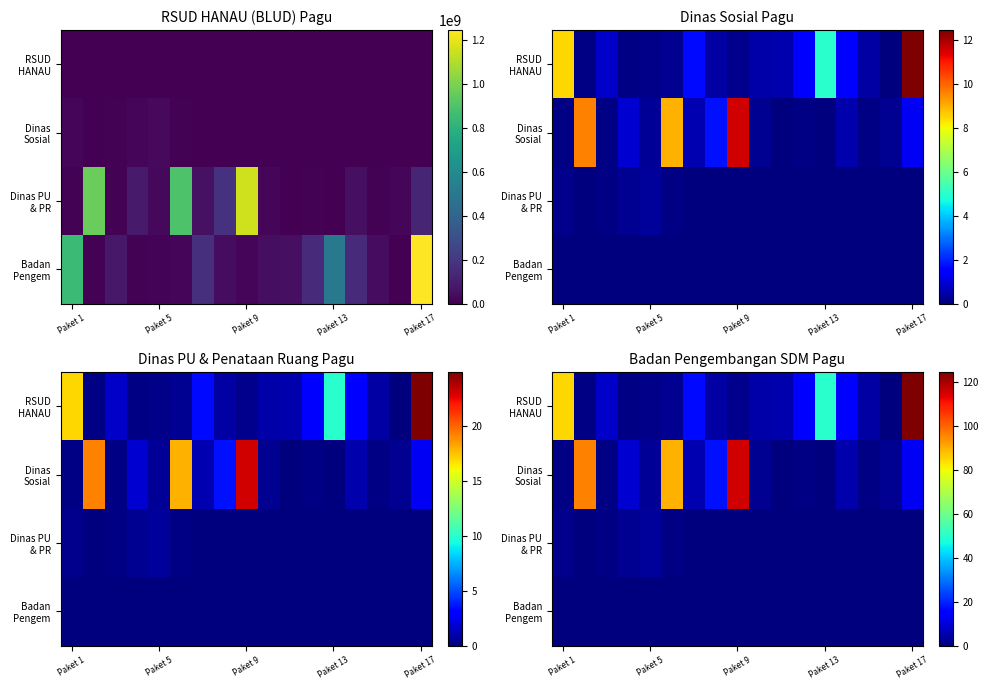

What is the difference between the second highest and minimum values in the RSUD HANAU series?

84.5